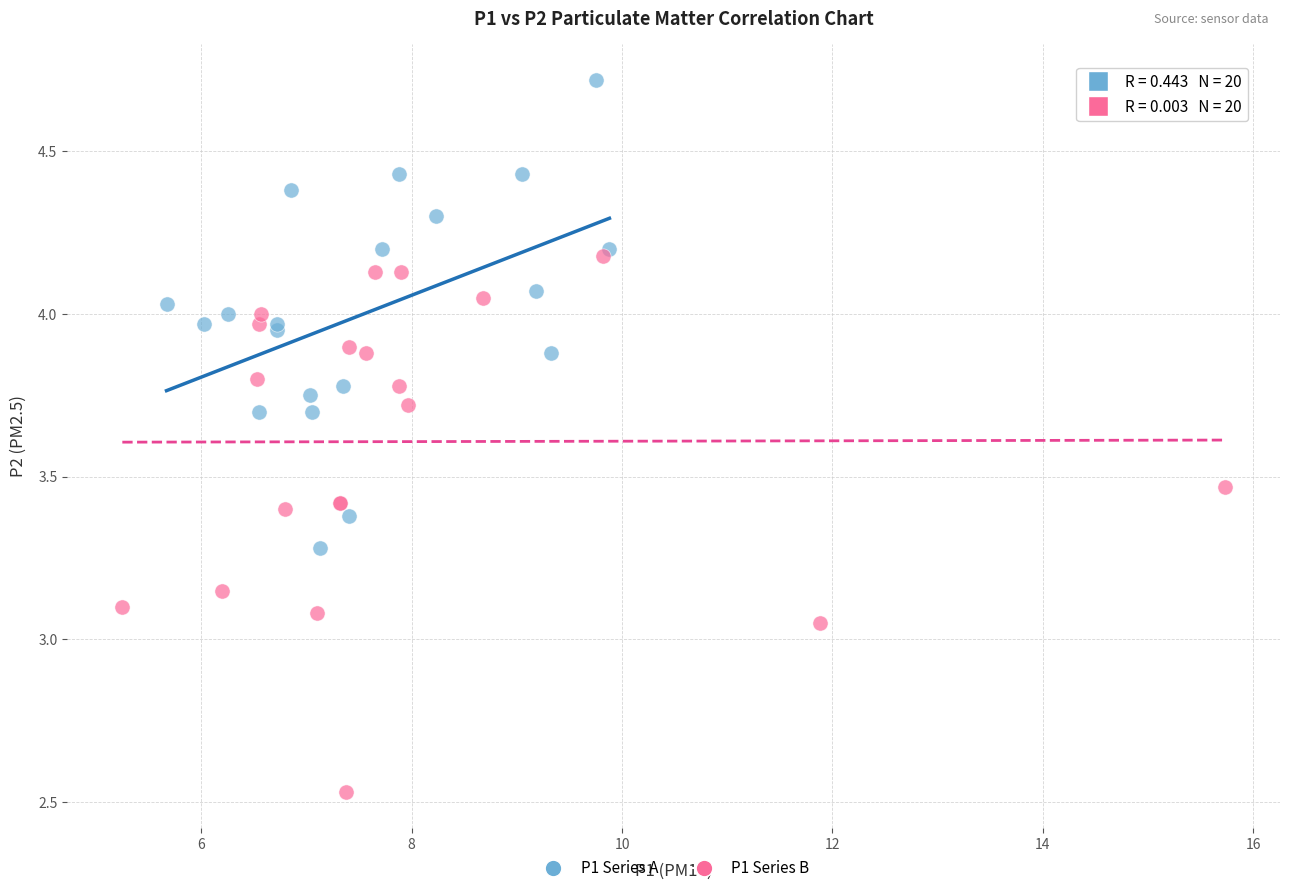

What are all the series names shown in the legend?

P1 Series A, P1 Series B